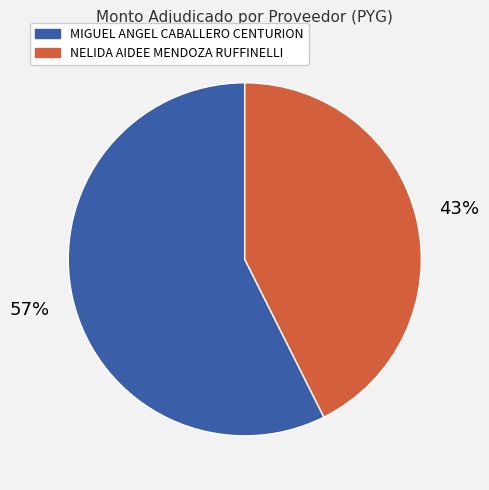

What percentage is the MIGUEL ANGEL CABALLERO CENTURION slice, to the nearest percent?

57%